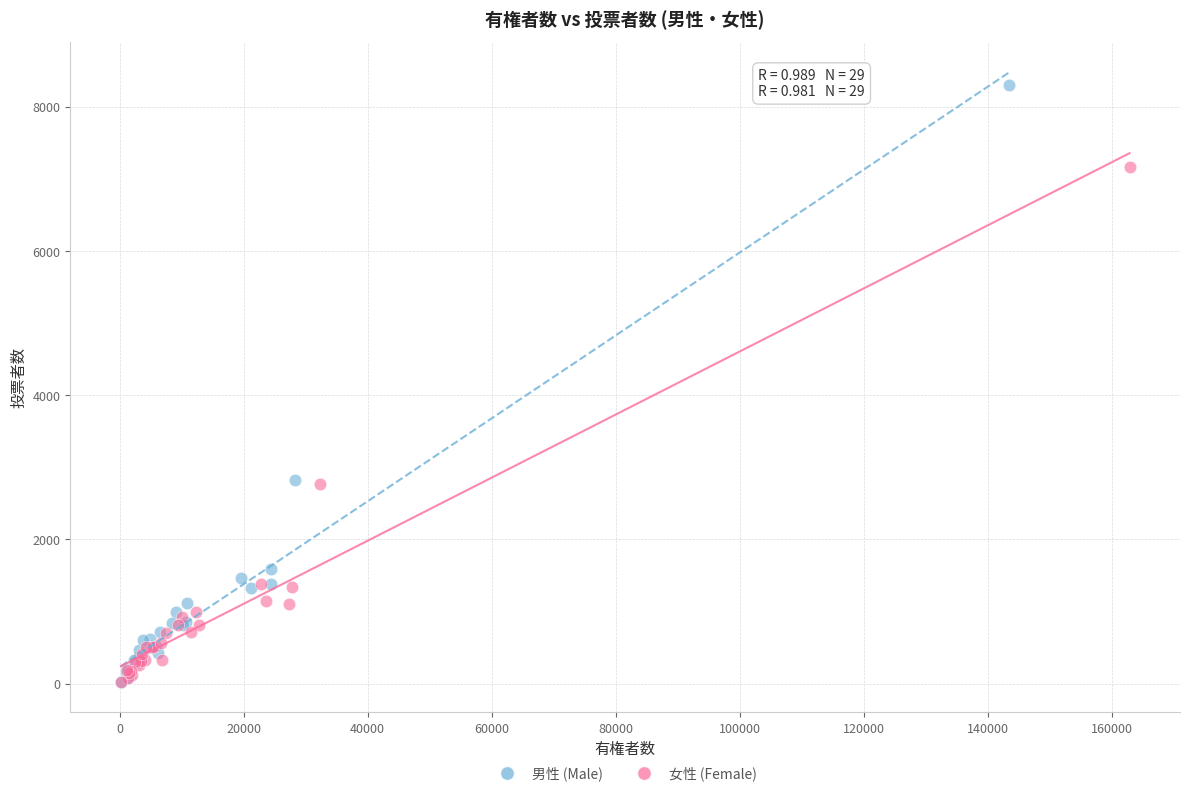

Which series reaches the maximum Y coordinate?

男性 (Male)